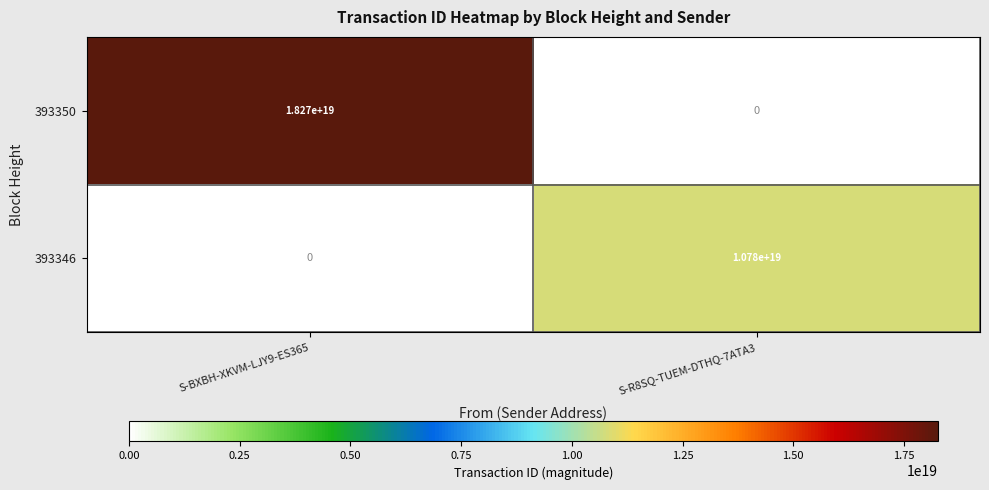

Is it true that 393350 equals 18270000000000000000 at S-BXBH-XKVM-LJY9-ES365?

True